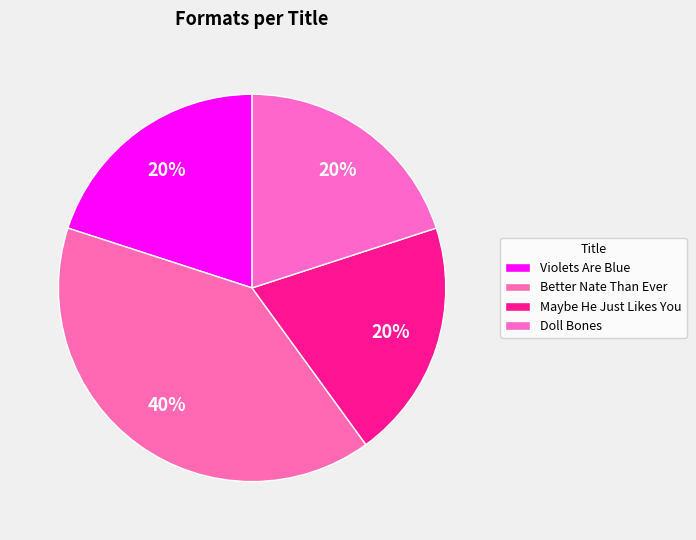

Is Maybe He Just Likes You the majority of the pie?

No